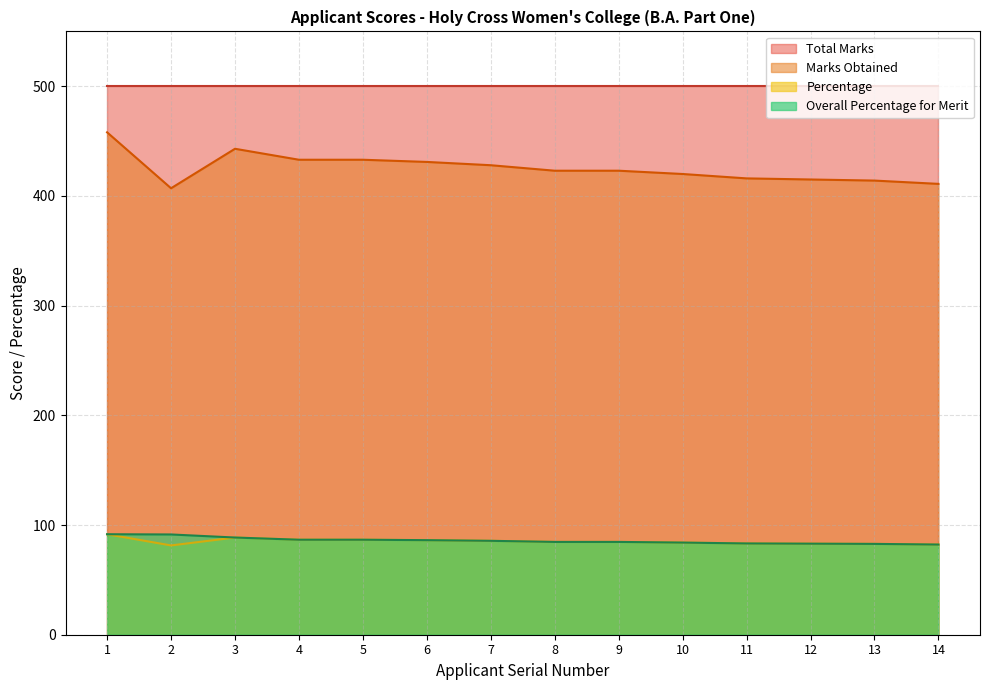

What is the value of the Marks Obtained point at the 6th from the left?

431.0